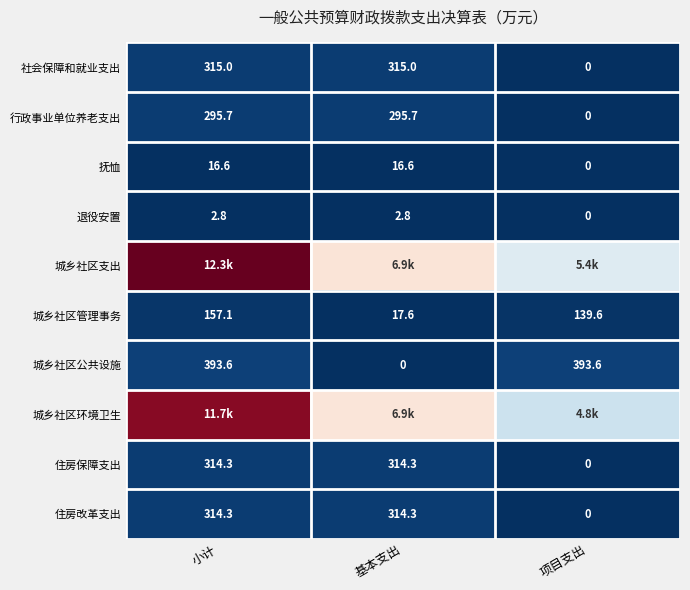

Which has a higher value, 小计 or 基本支出?

小计